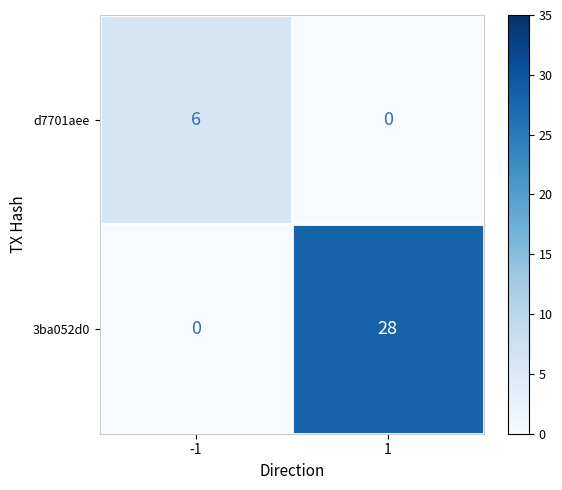

The d7701aee series shows 6 at -1. True or false?

True